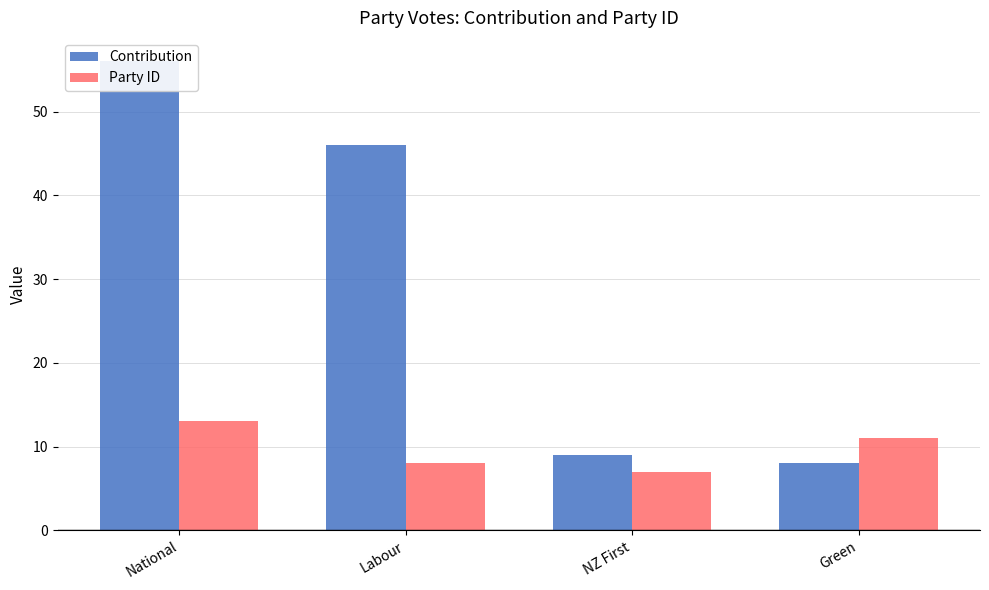

What position from the right is Labour?

3